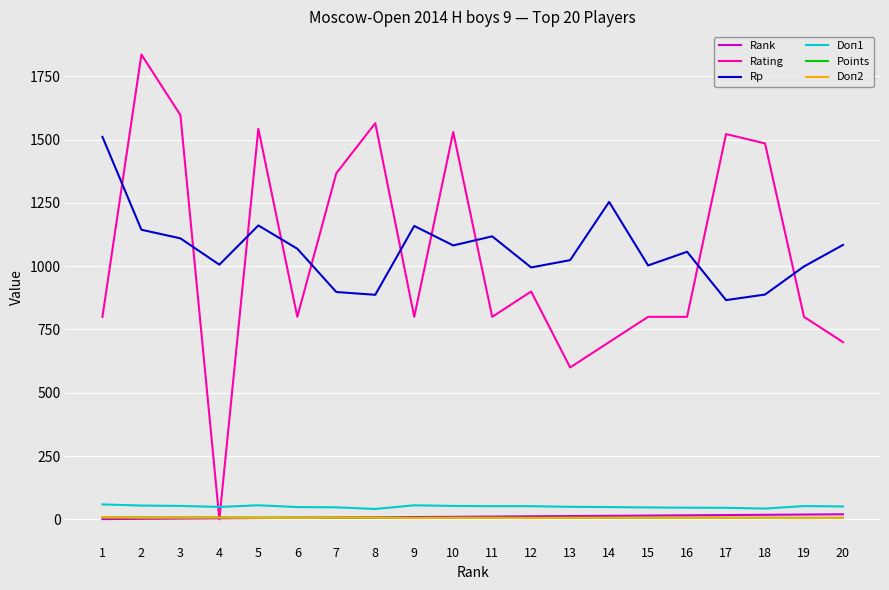

What is the greatest value displayed?

1836.0